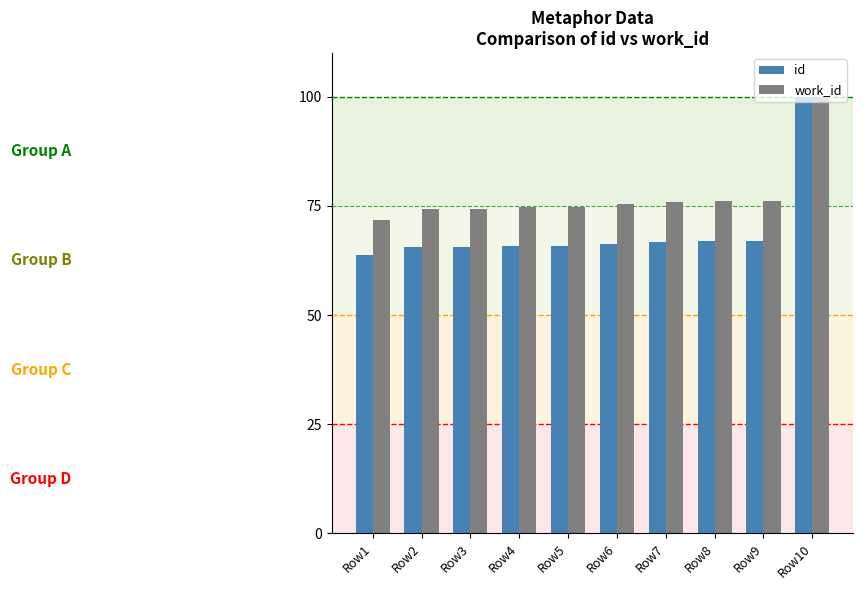

At which category is the sum across all series the highest?

Row10